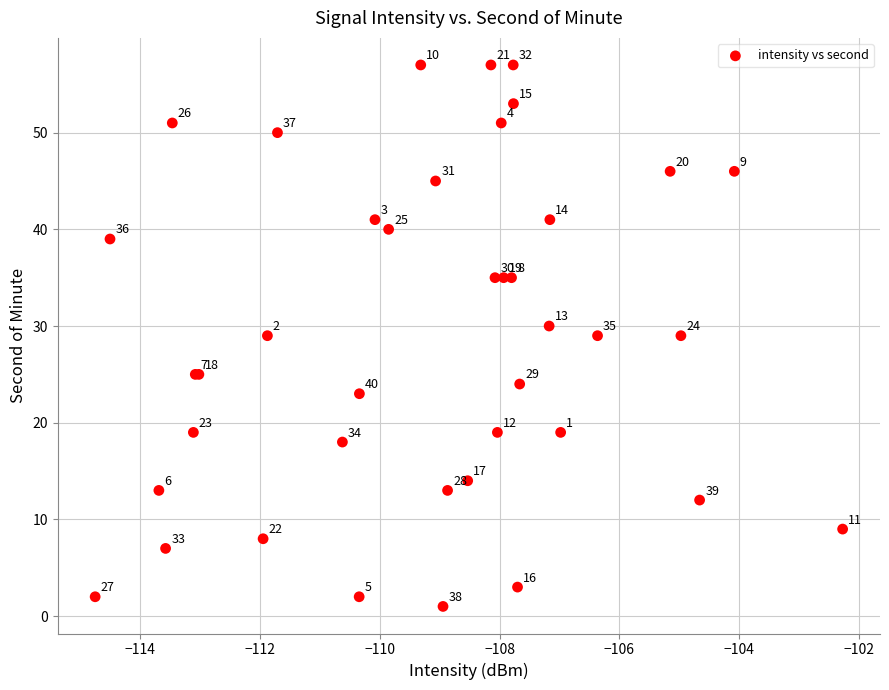

What Y value in the scatter plot is closest to 29?

29